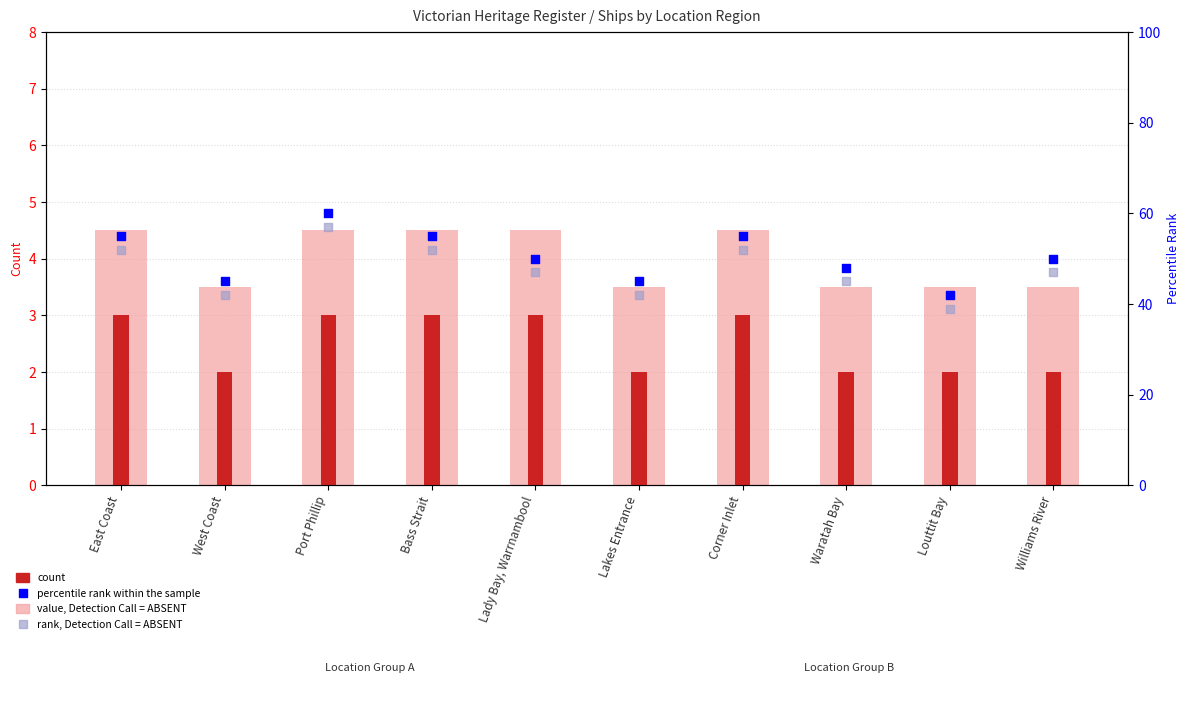

At which category is the sum across all series the highest?

Port Phillip